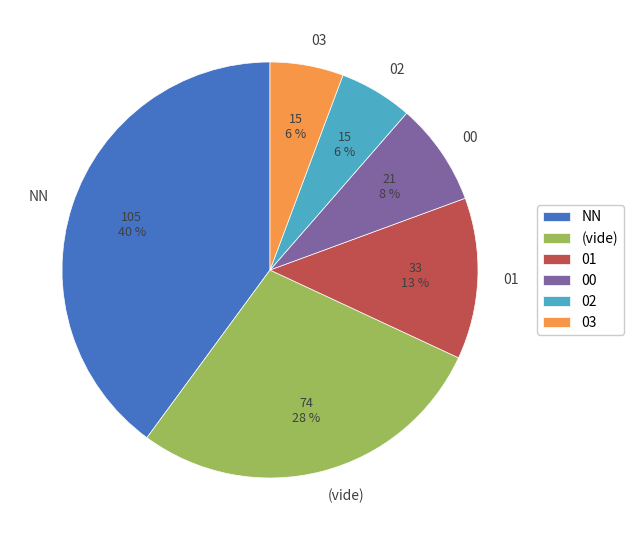

Does 01 represent more than half of the total?

No